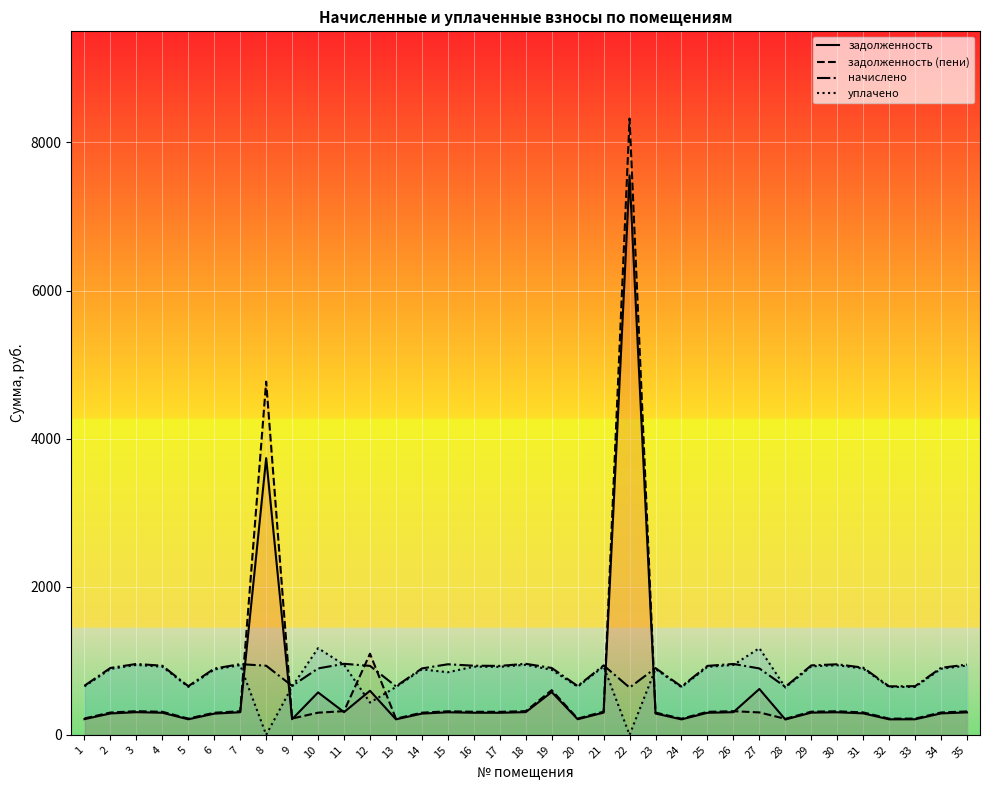

Between 8 and 27, which series saw the biggest shift?

задолженность (пени)